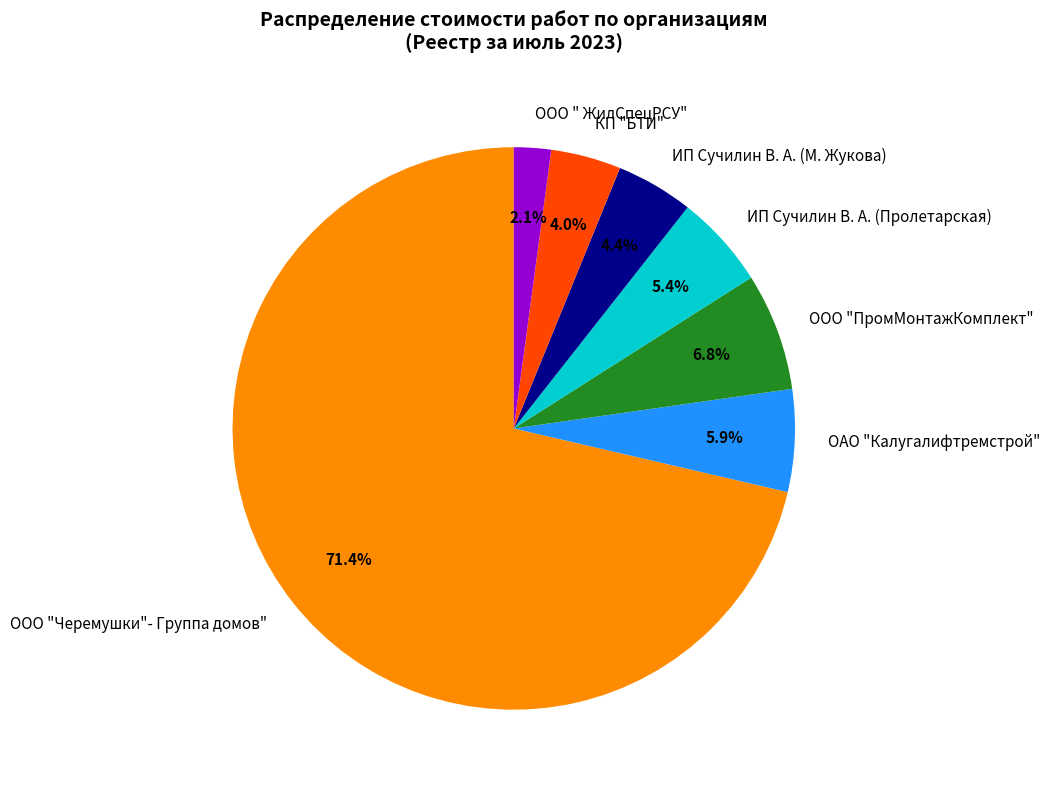

To the nearest percent, what portion does ИП Сучилин В. А. (Пролетарская) represent?

5%